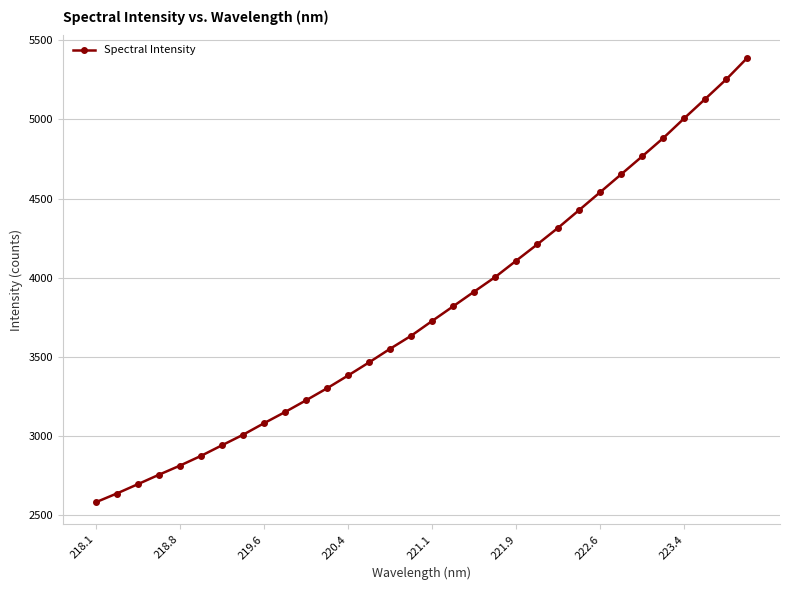

What is the smallest value displayed?

2578.4